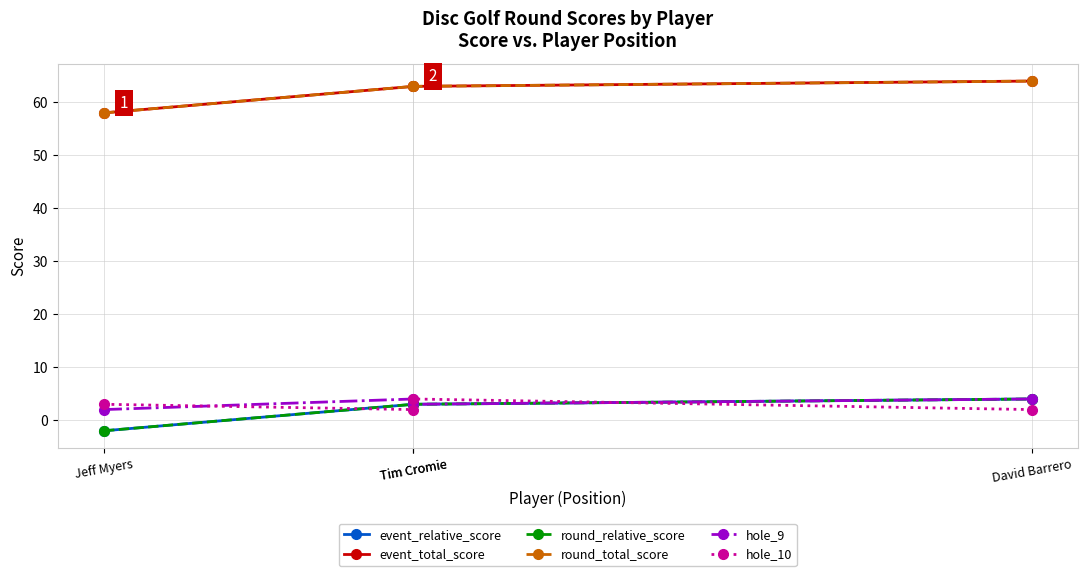

Where does the event_total_score series first go above 63?

David Barrero